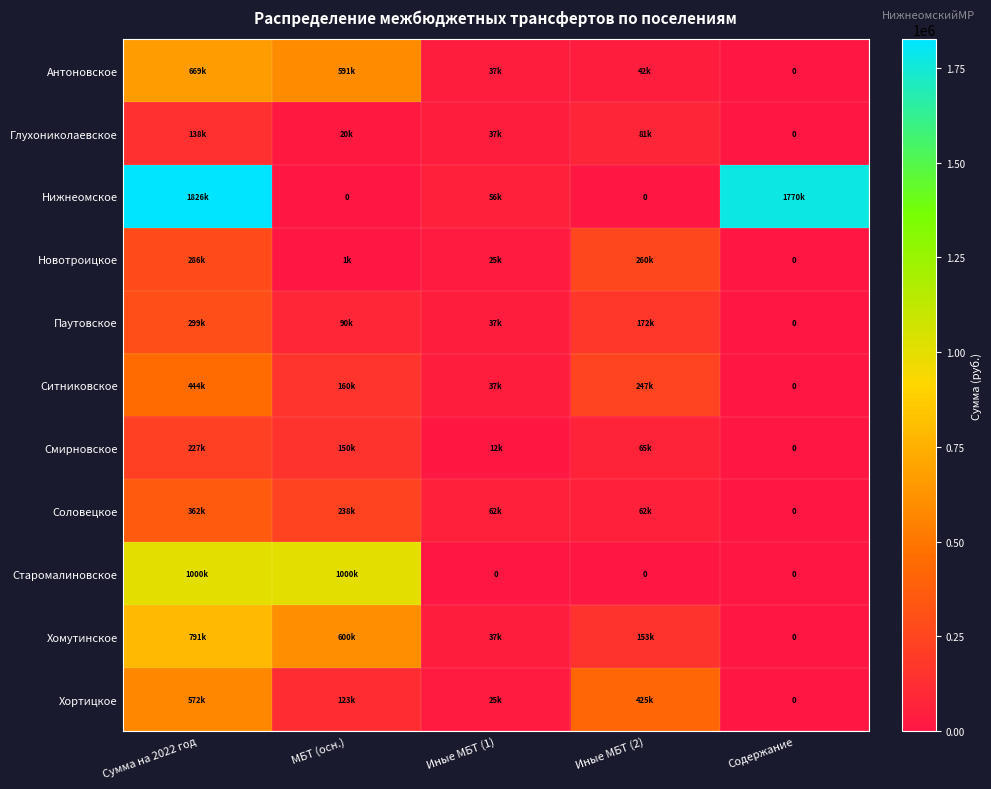

Rank the series at Содержание from highest to lowest value.

Нижнеомское, Антоновское, Глухониколаевское, Новотроицкое, Паутовское, Ситниковское, Смирновское, Соловецкое, Старомалиновское, Хомутинское, Хортицкое